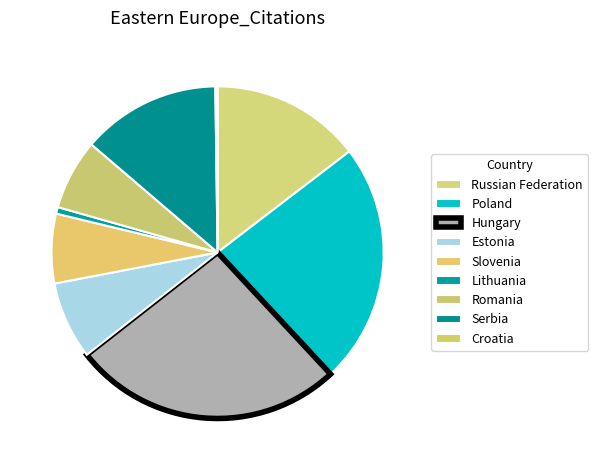

What is the change in value from Poland to Romania?

-310